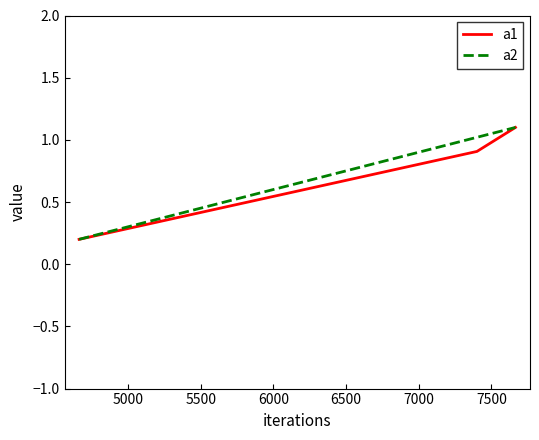

What is the difference between the maximum and minimum values in the a2 series?

0.9